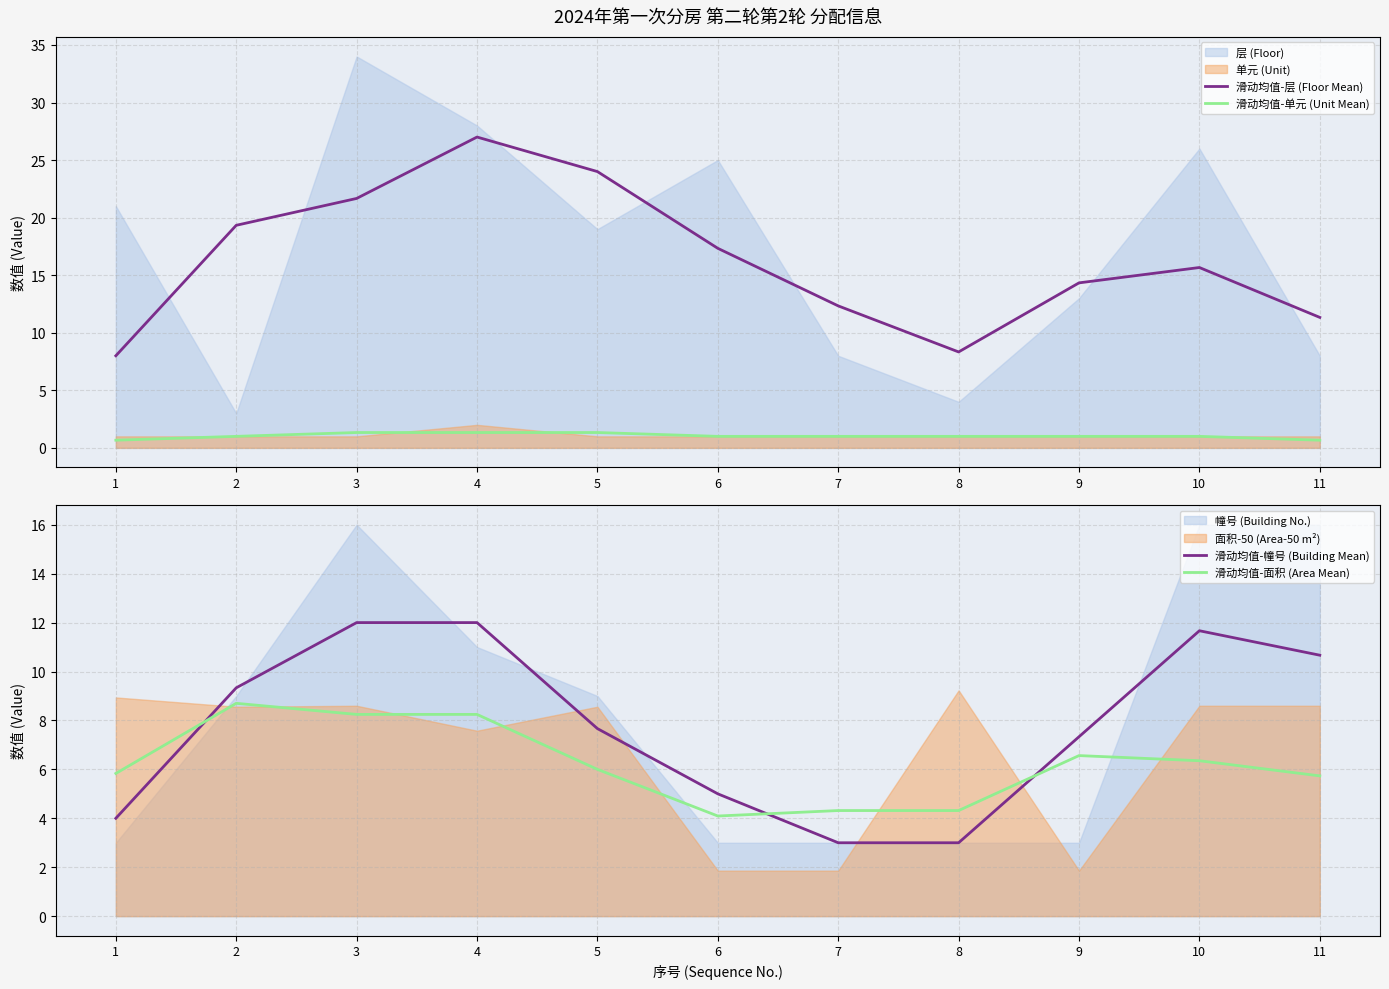

Between 10 and 3, which is larger?

3